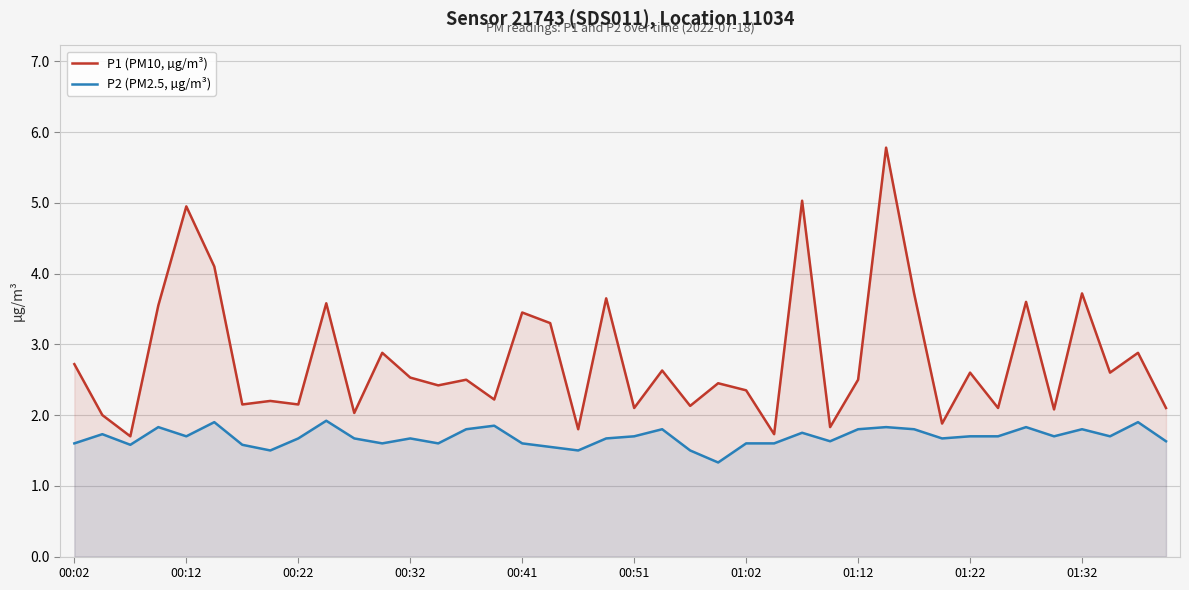

True or false: P1 (PM10, µg/m³) and P2 (PM2.5, µg/m³) cross at least once.

False